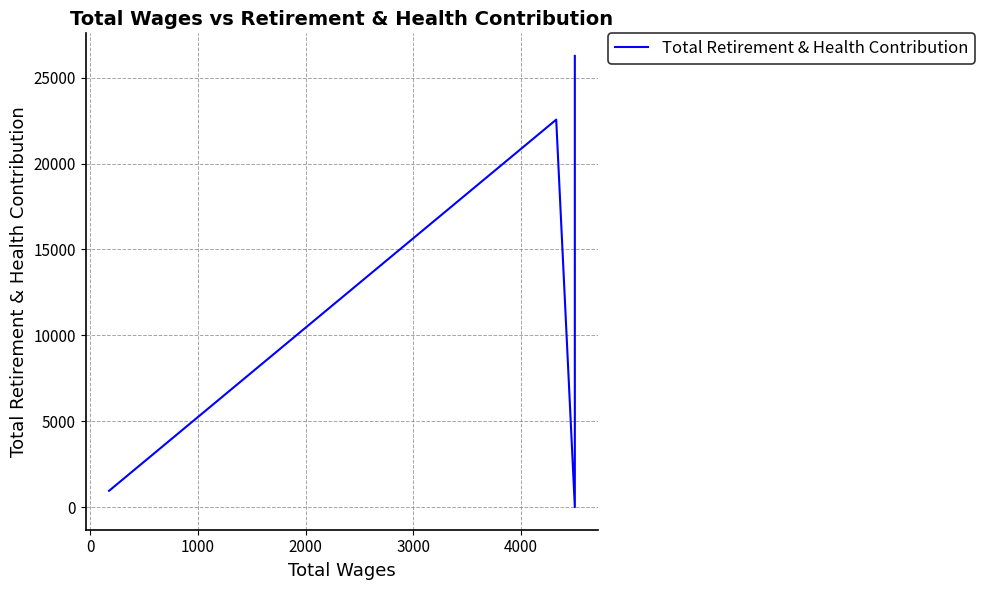

What is the greatest value displayed?

26264